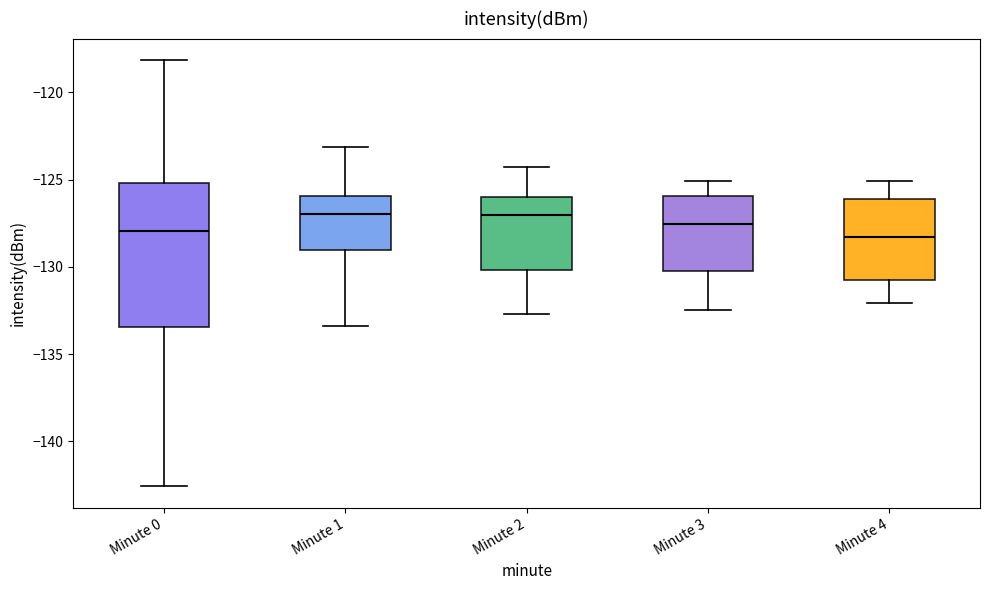

Which box is the tallest, from its lower edge to its upper edge?

Minute 0